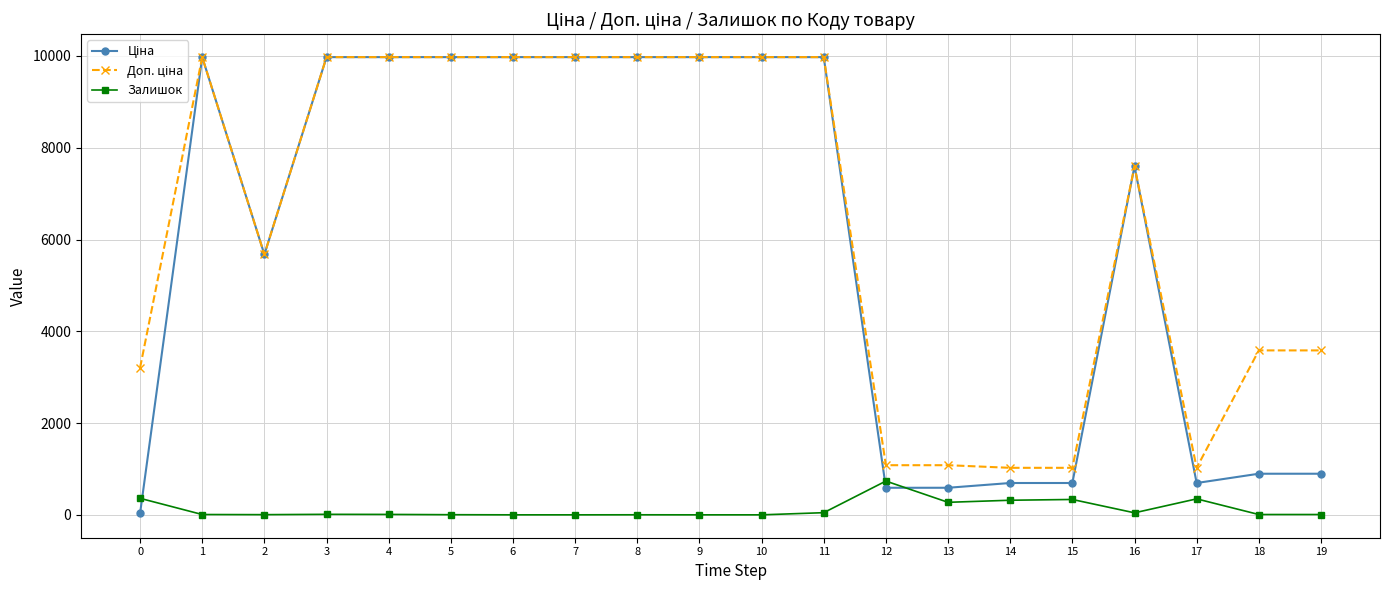

True or false: Залишок has a value of 360.0 at 0.

True